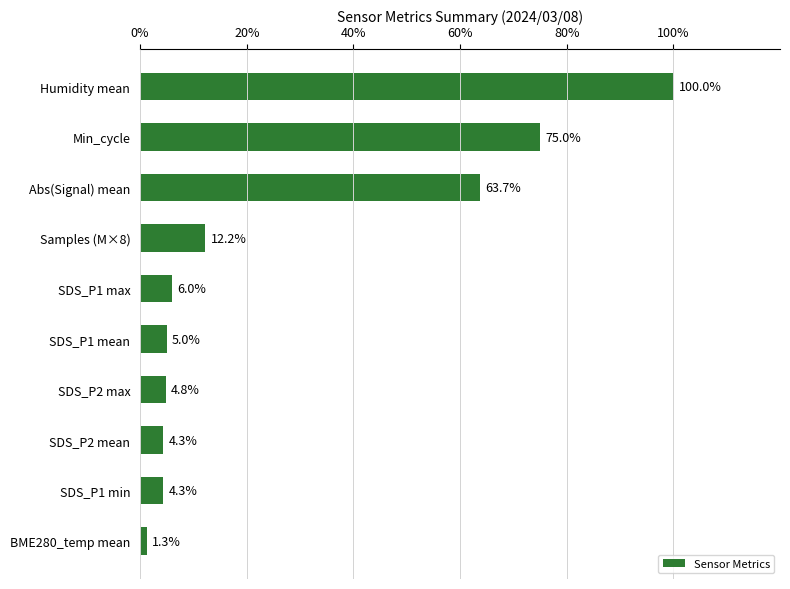

How many data points are less than 6?

5